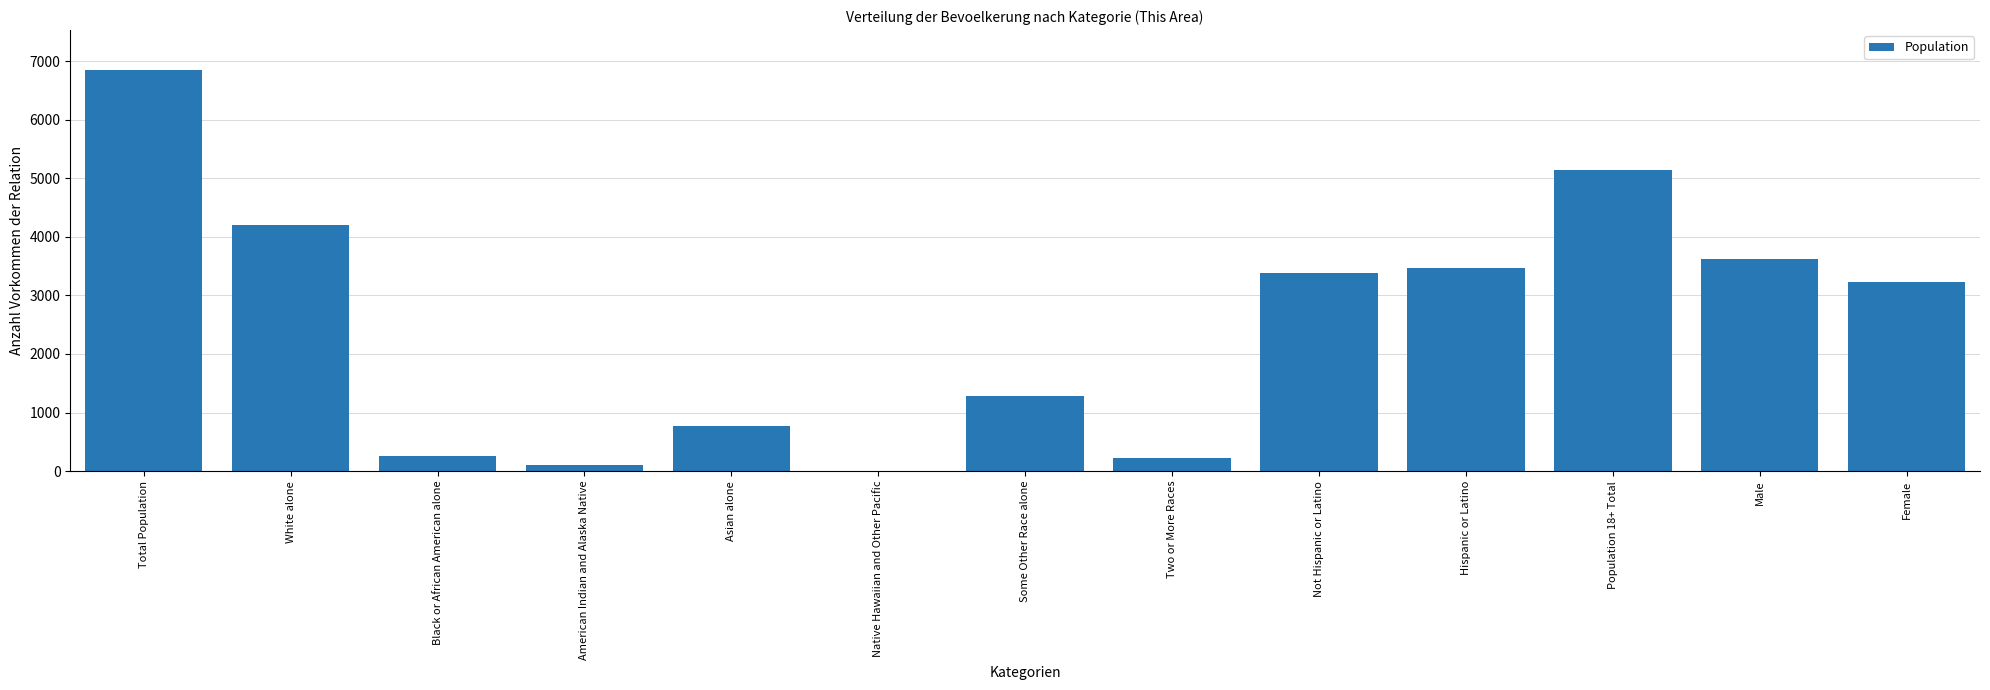

What is the sum of the values at Total Population and White alone?

11044